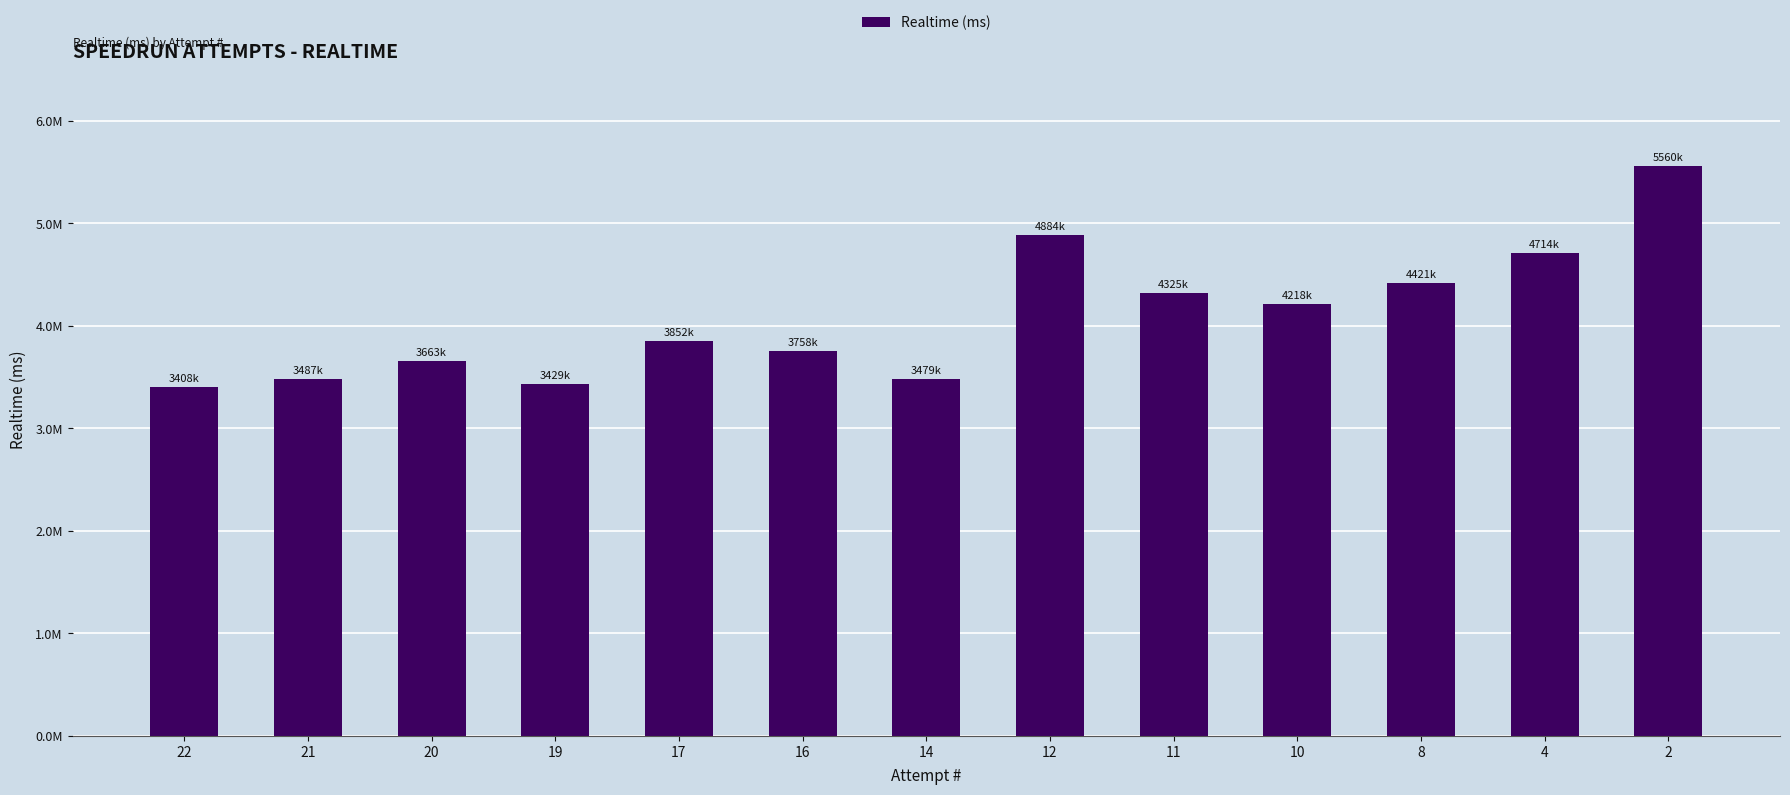

What is the ratio of the value at 4 to the value at 11?

1.1